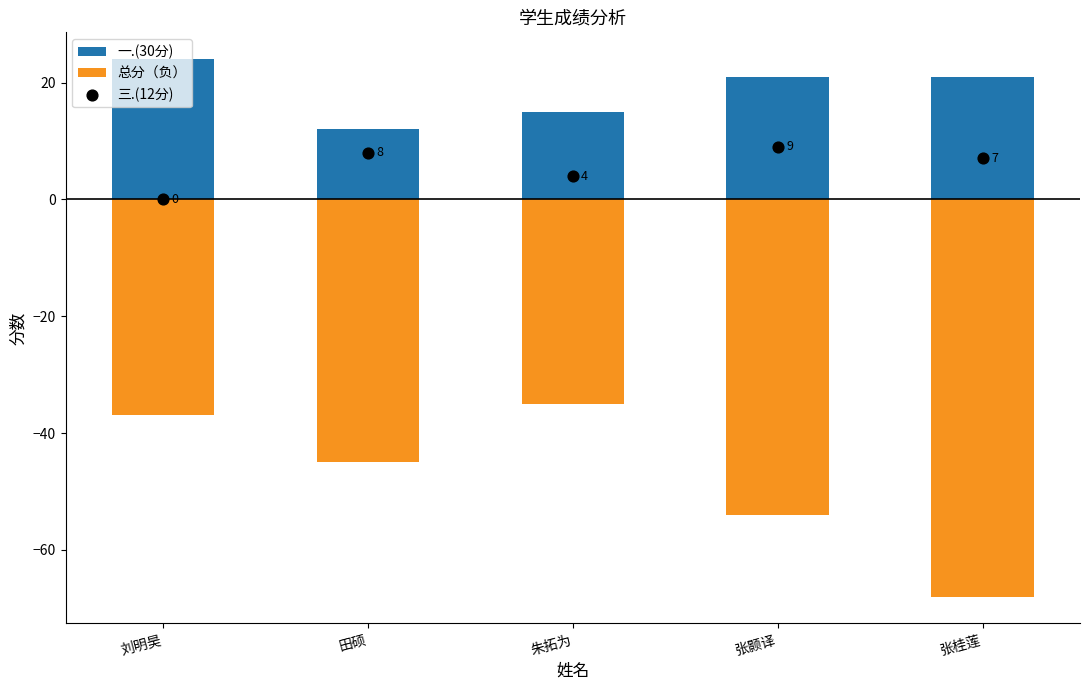

Is the value of 三.(12分) at 张桂莲 greater than the value of 总分（负） at 张颢译?

Yes